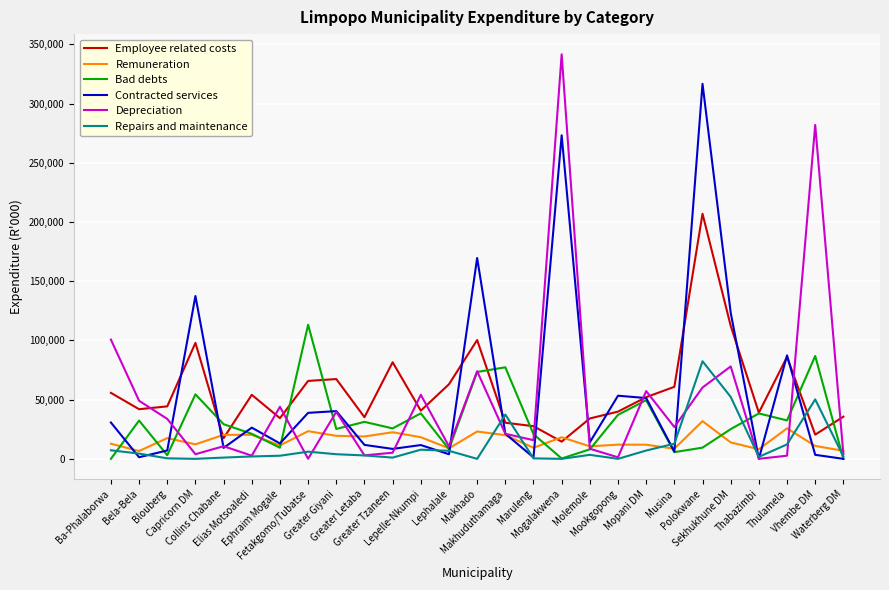

Does the chart display data point markers on the line(s)?

No